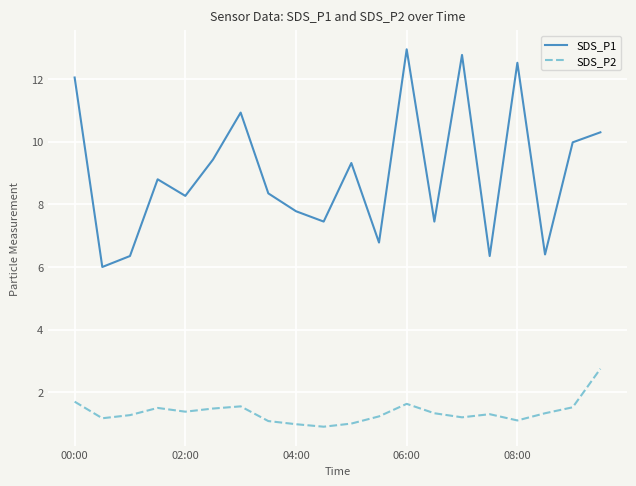

At how many categories does at least one series exceed 5?

20